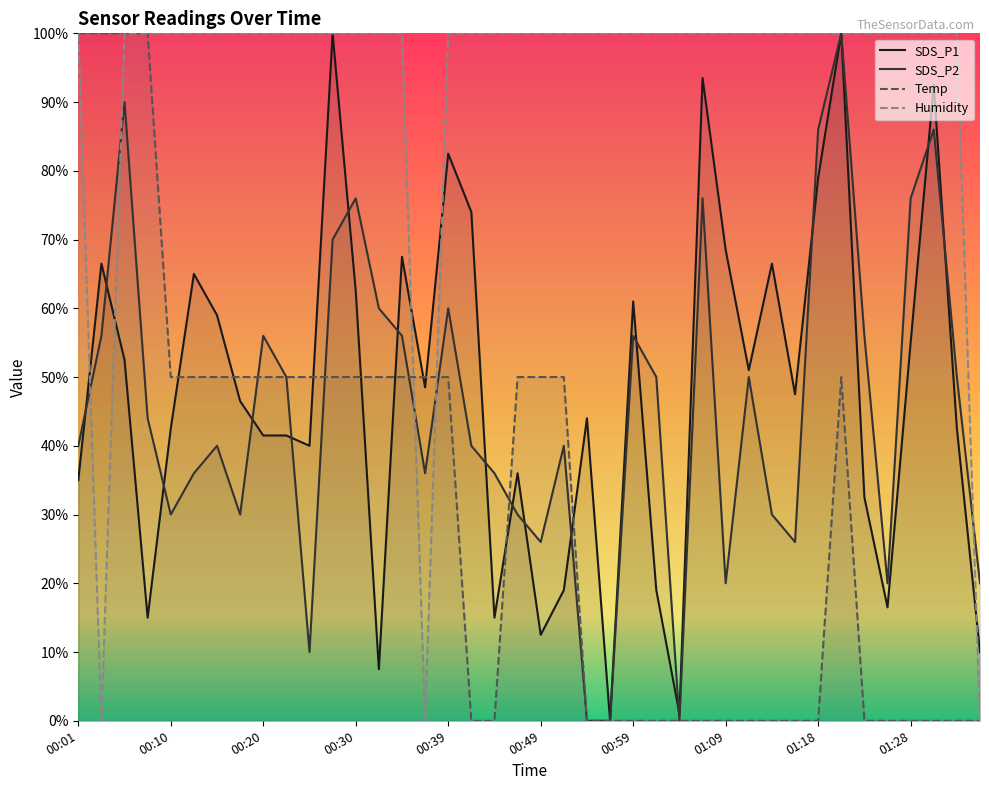

What position from the left is 30?

31